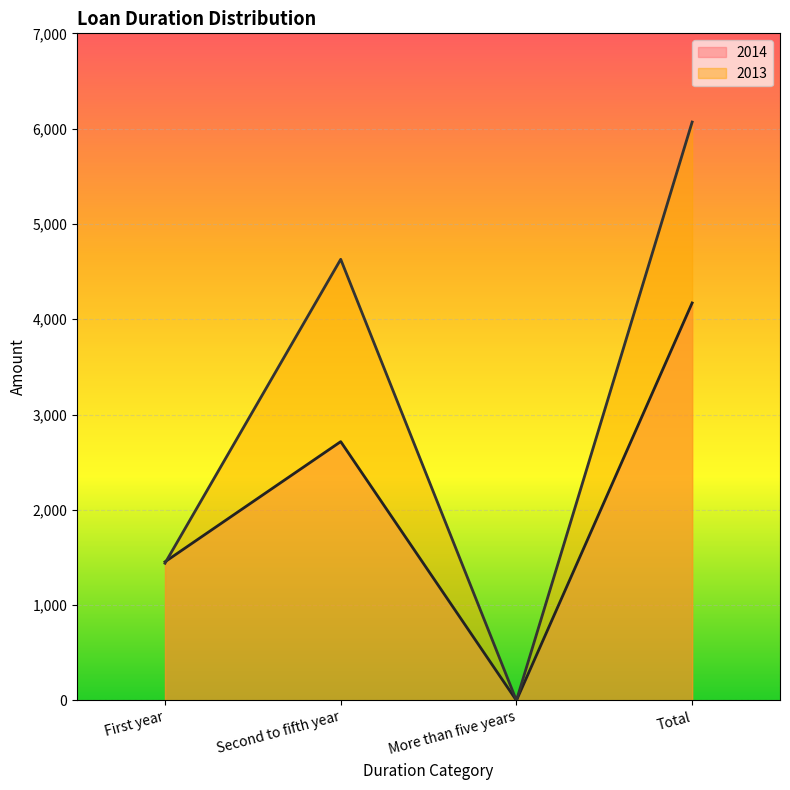

In 2014, how many points are higher than both neighbors (excluding endpoints)?

1